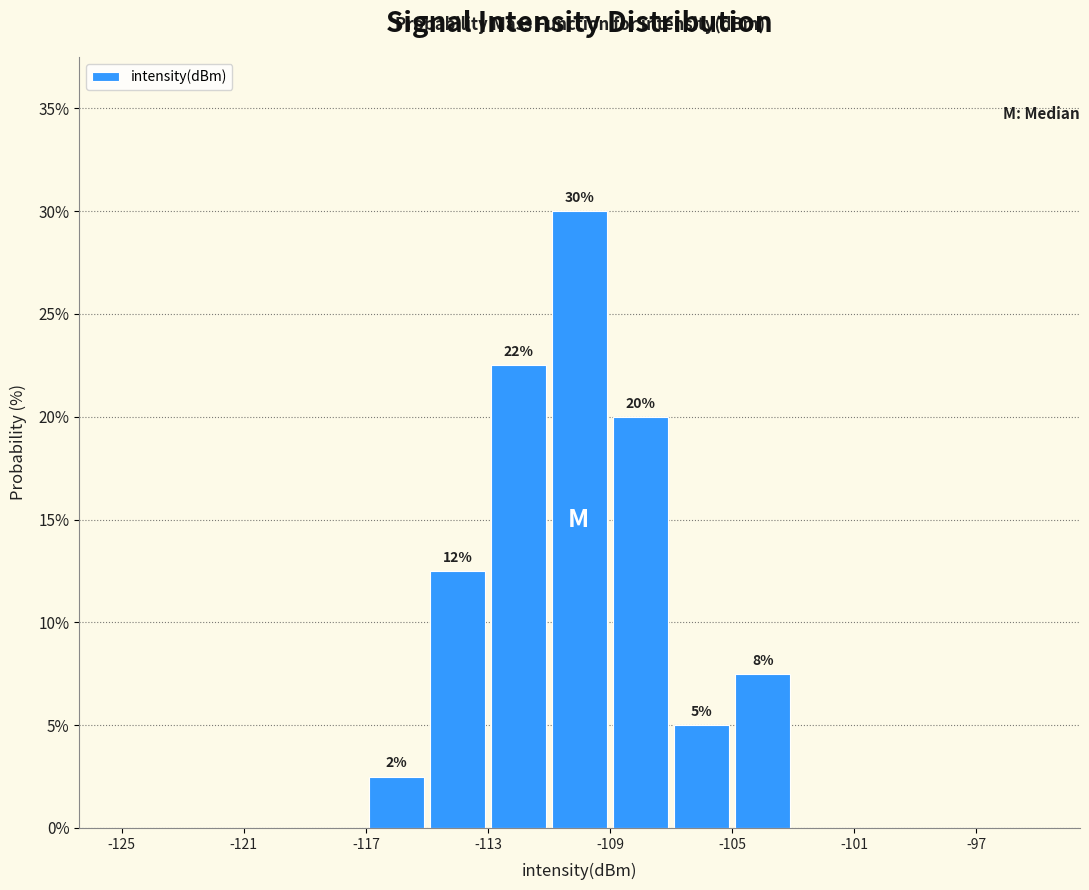

Which range on the x-axis has the tallest bar?

-111 to -109